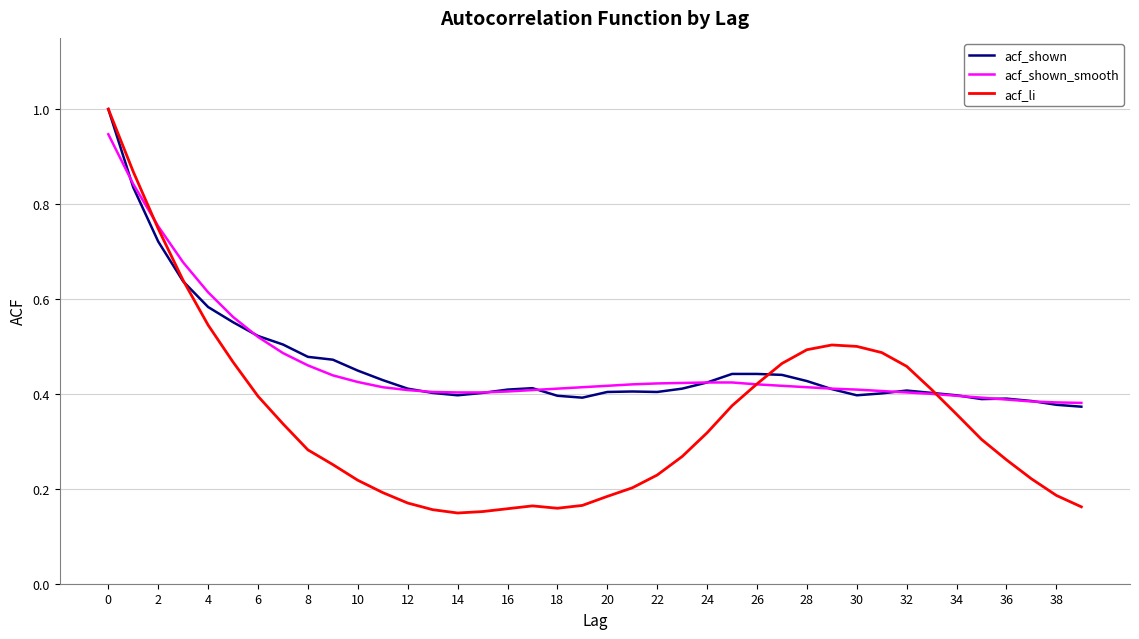

What is the greatest value displayed?

1.0